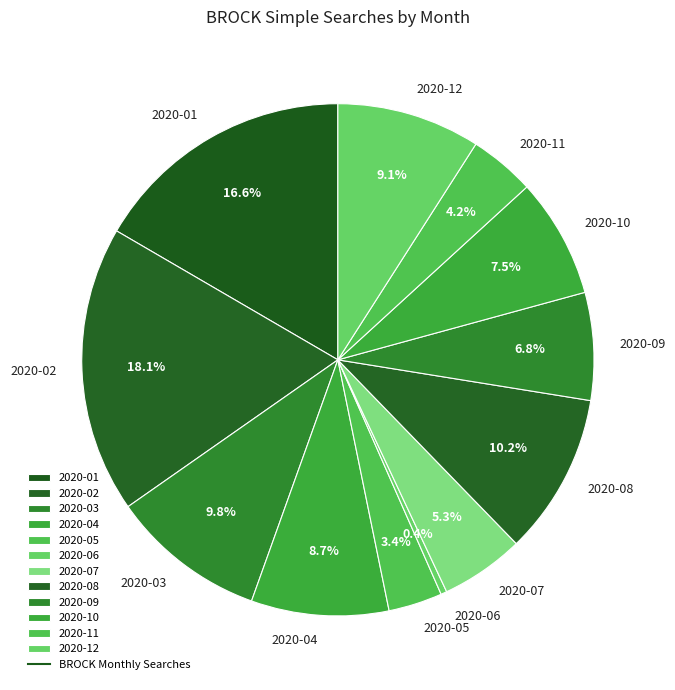

To the nearest percent, what portion does 2020-02 represent?

18%